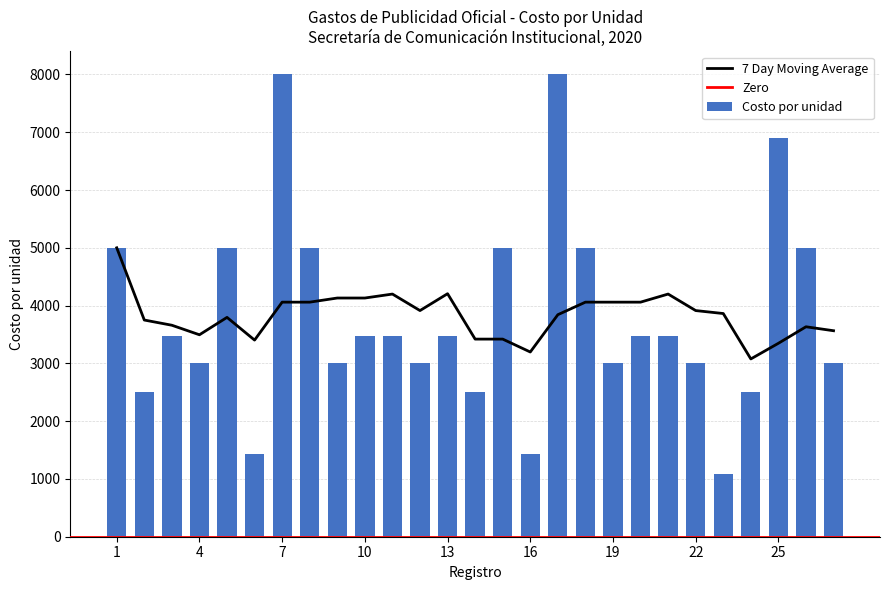

At which category does the chart reach its minimum across all series?

23